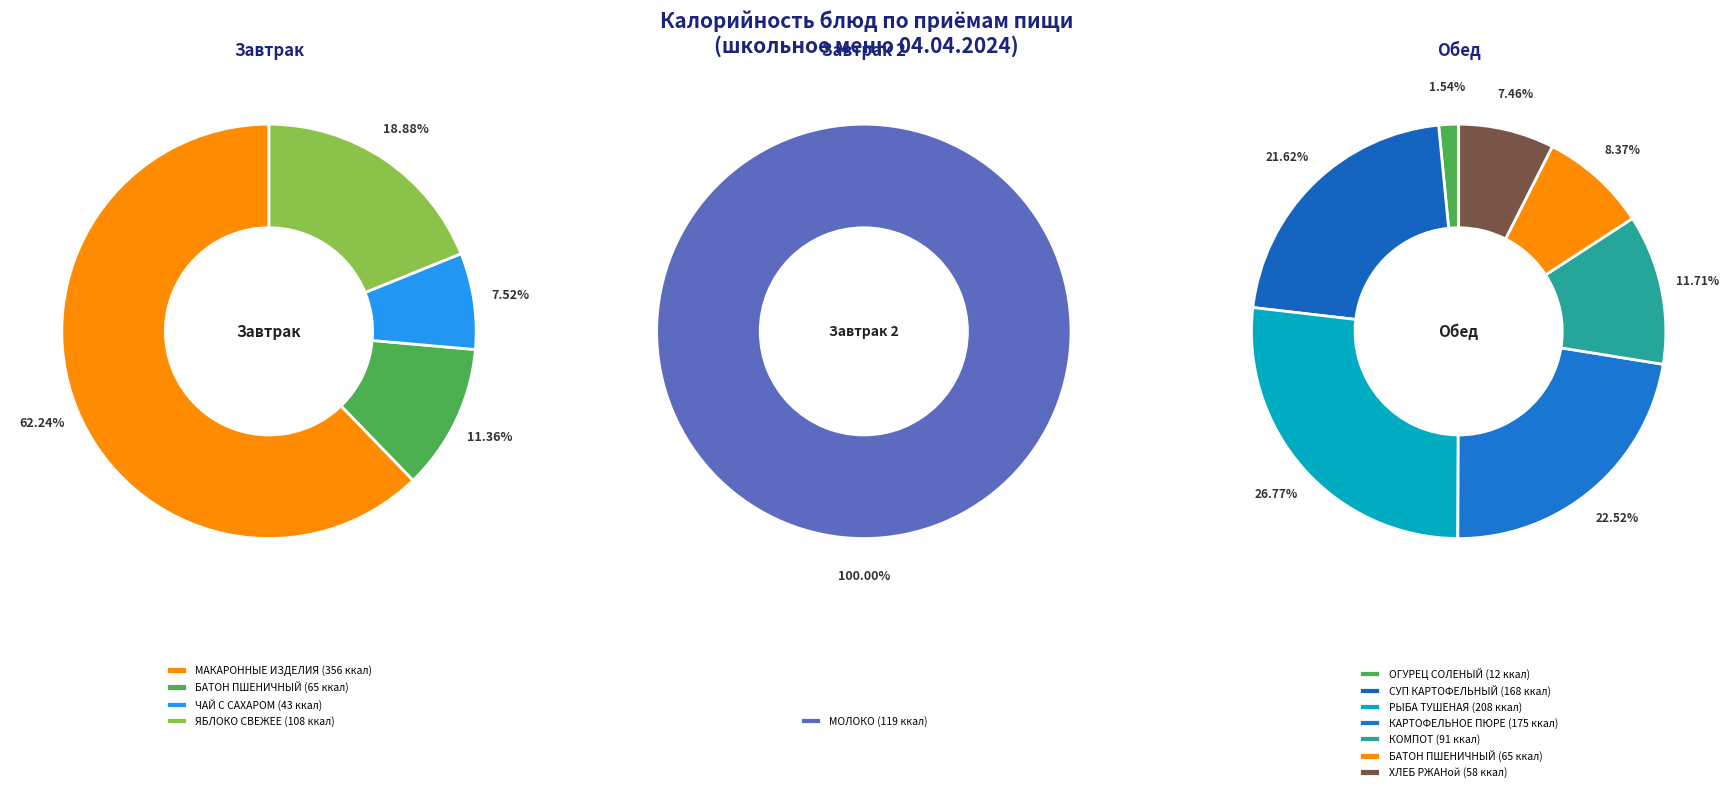

Which slice is the smallest?

ОГУРЕЦ СОЛЕНЫЙ